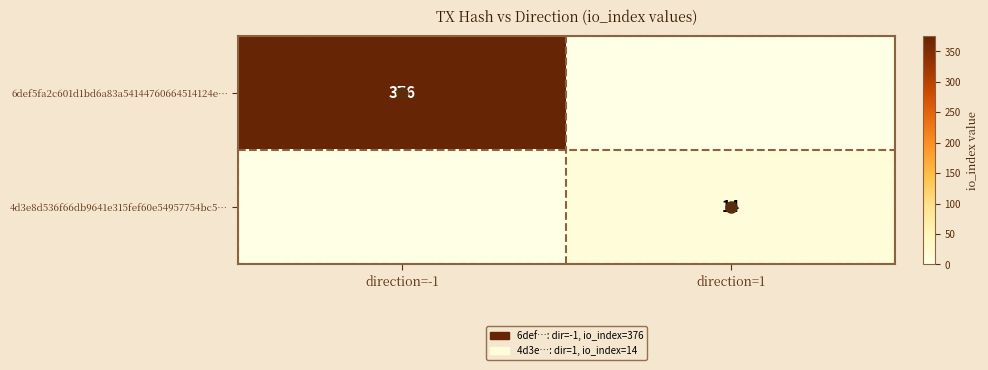

True or false: 6def5fa2c601d1bd6a83a54144760664514124e… has a value of 0 at direction=1.

True